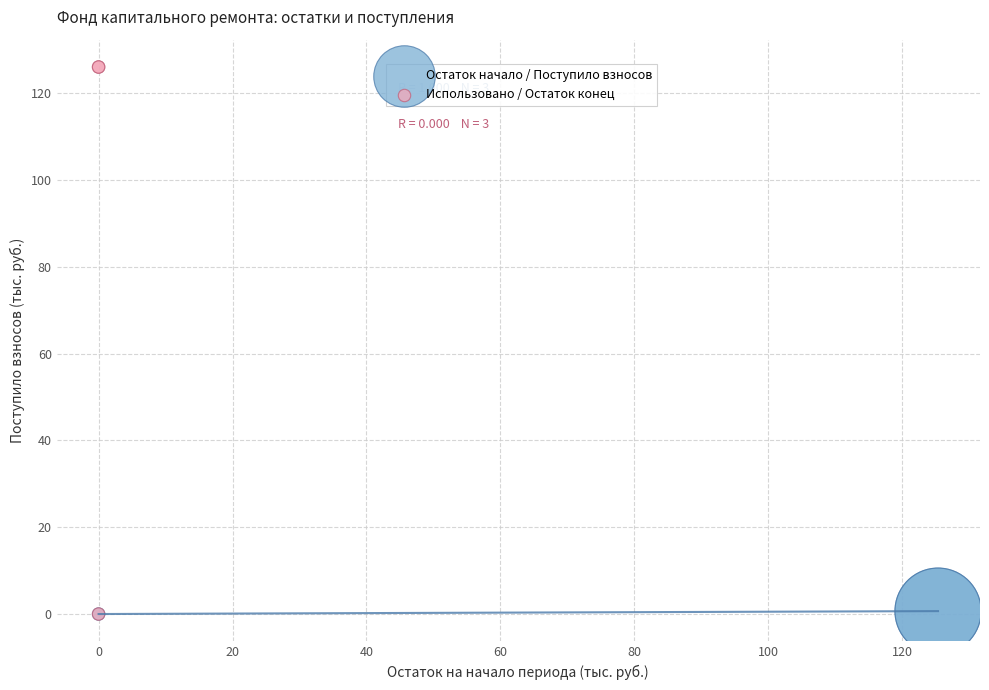

Which series has the largest Y range (max minus min)?

Использовано / Остаток конец